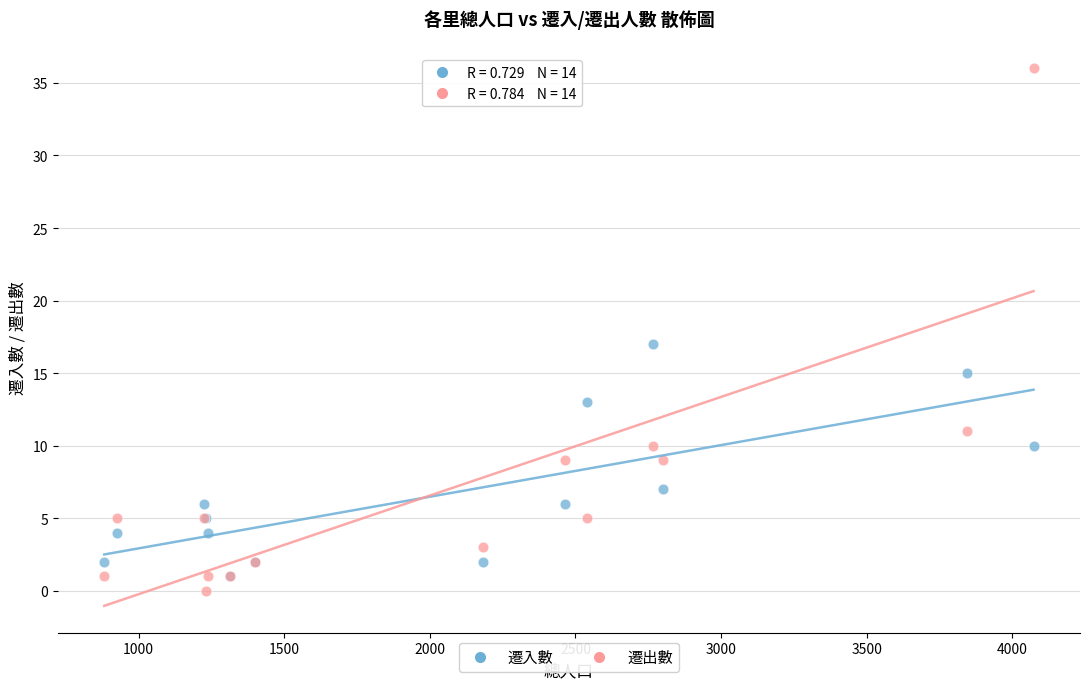

Which series contains the highest Y value?

遷出數